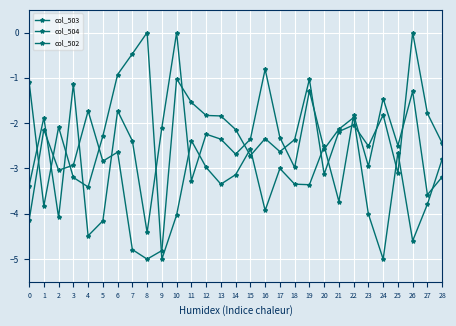

Does the chart have visible grid lines?

Yes